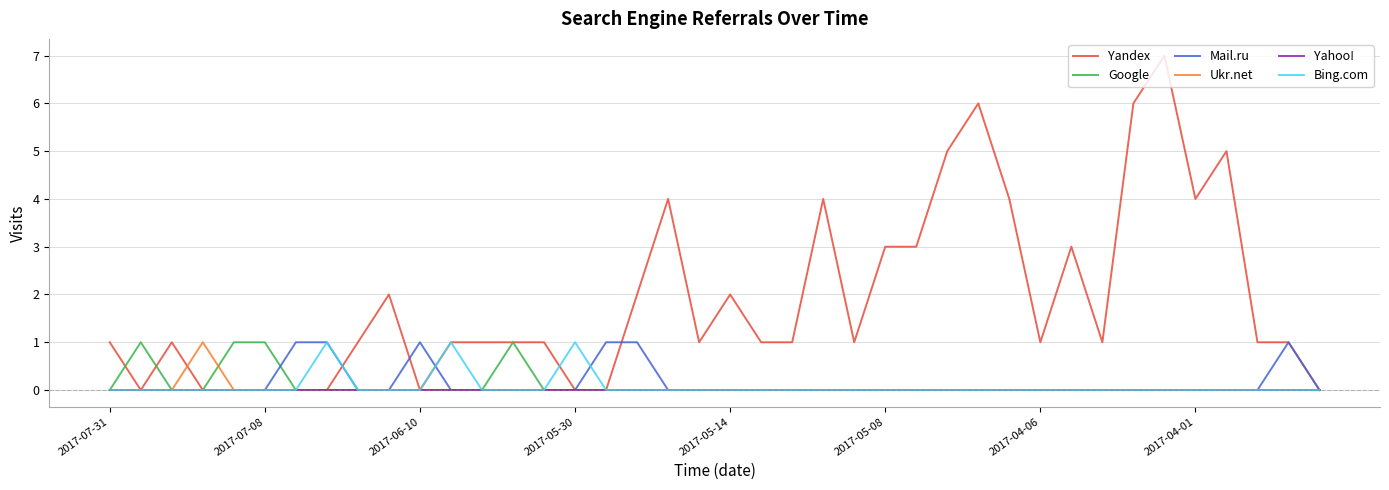

Which series has the widest spread of values?

Yandex